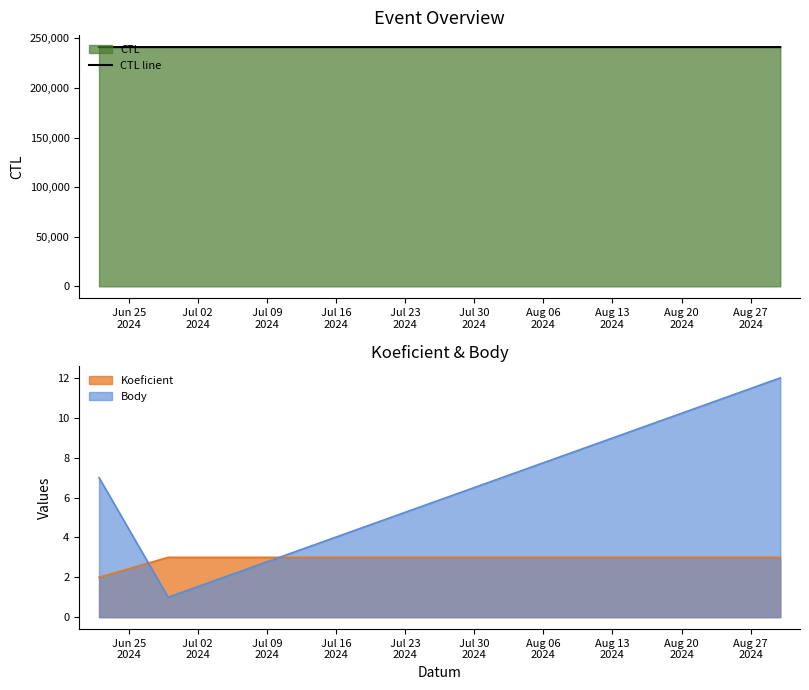

How many data points does each series have?

3